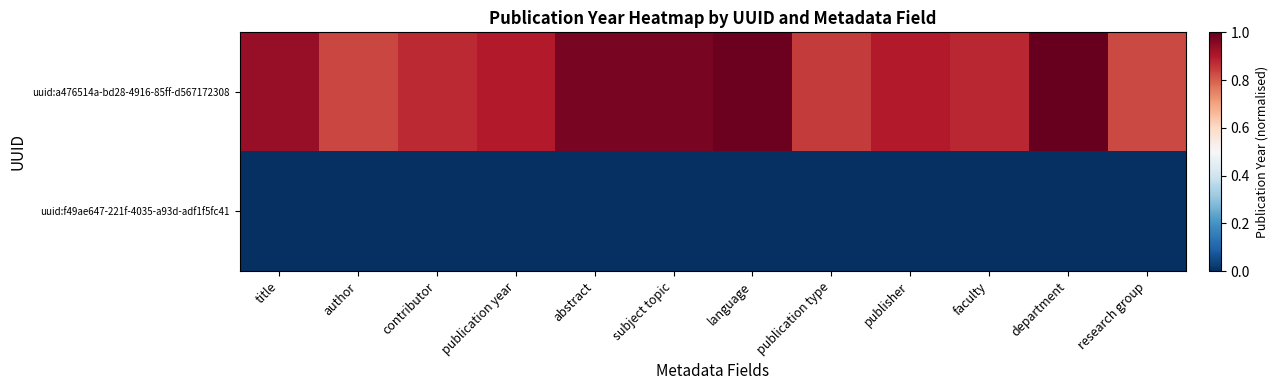

How many distinct data groups are displayed?

2